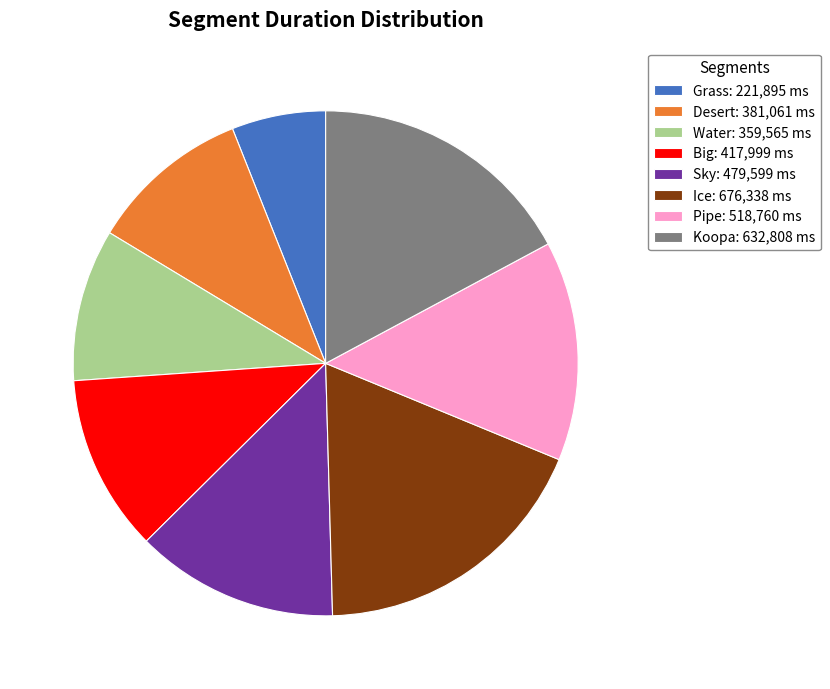

Does any single category account for the majority?

No